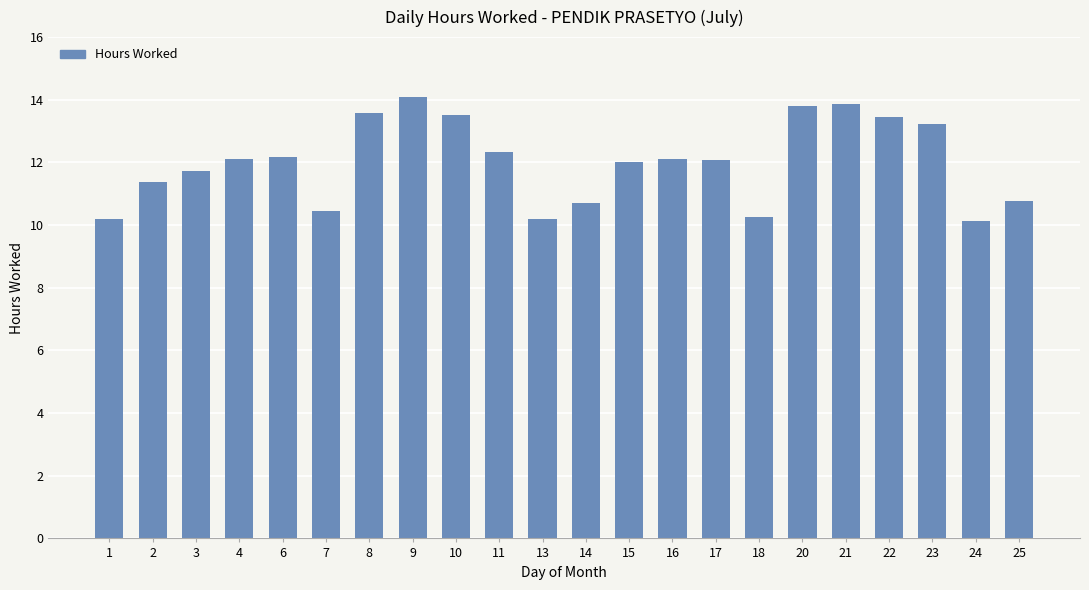

What is the value of the 21st bar from the left?

10.1